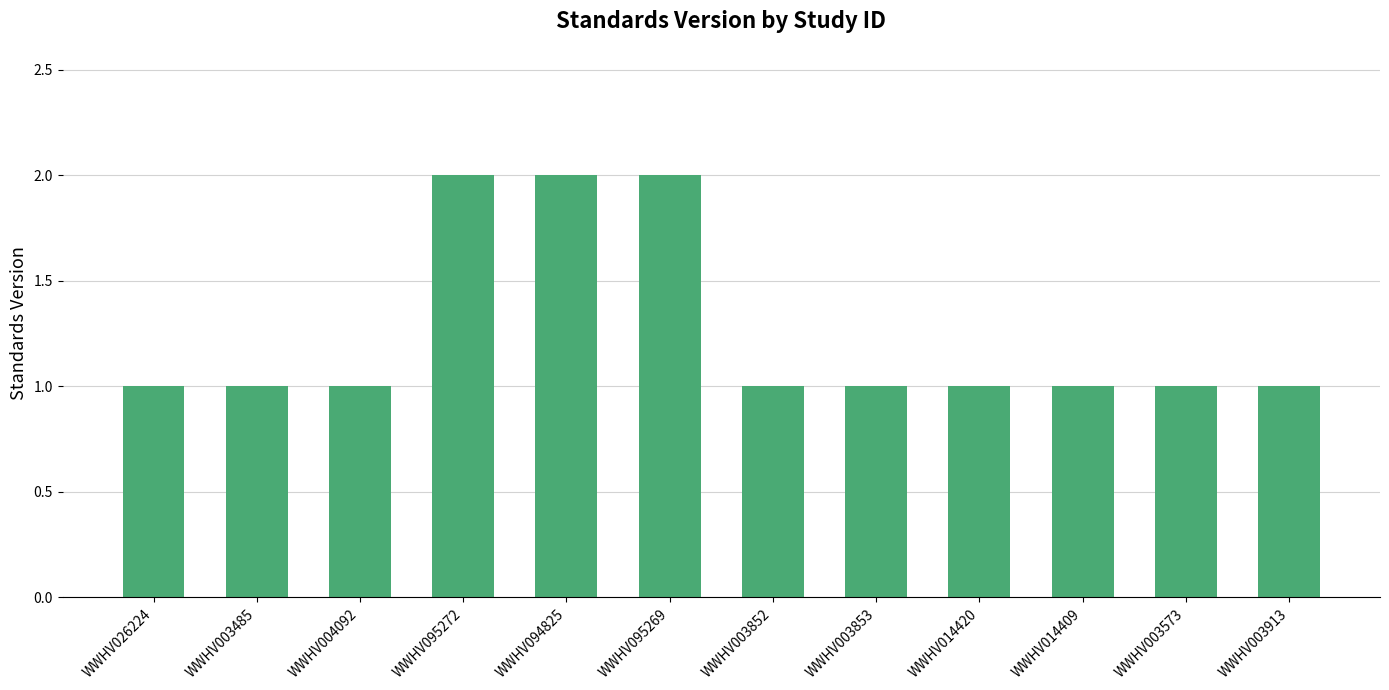

What is the minimum value shown in the chart?

1